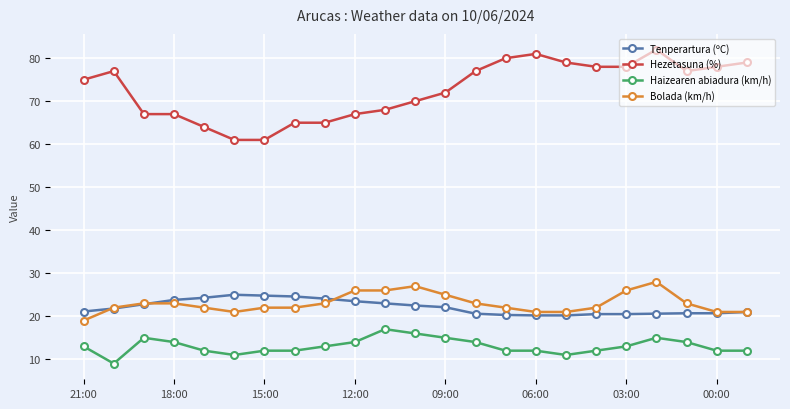

True or false: Bolada (km/h) has more than 0 points higher than both neighbors.

True